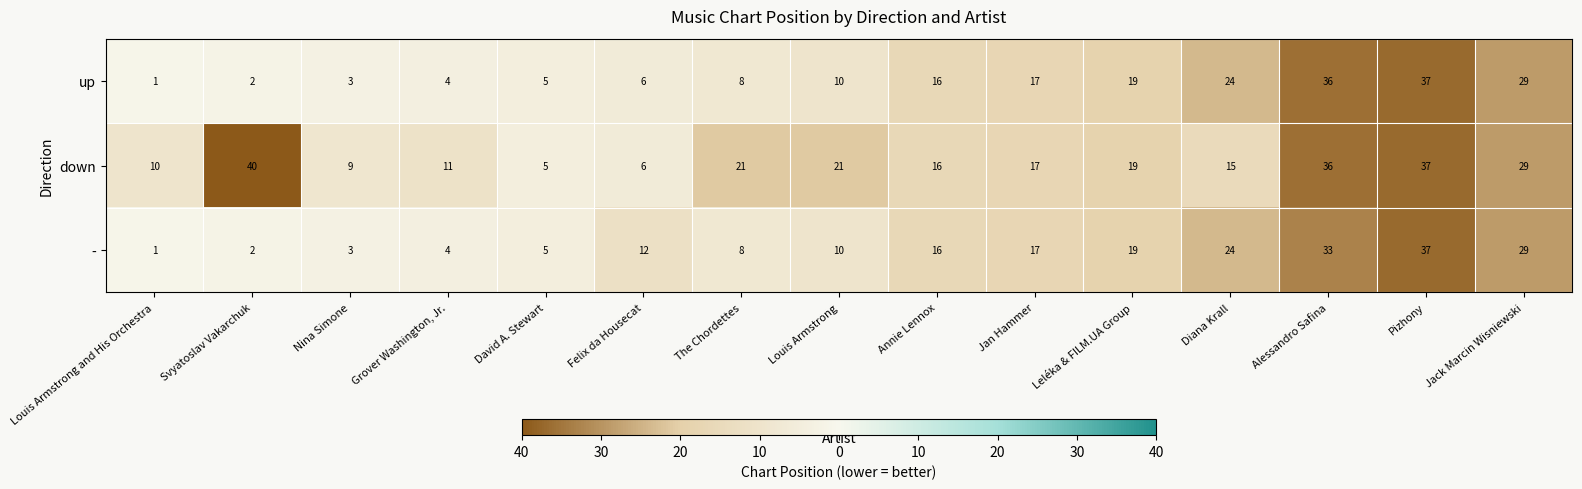

What is the sum of the up values at Pizhony and Leléka & FILM.UA Group?

56